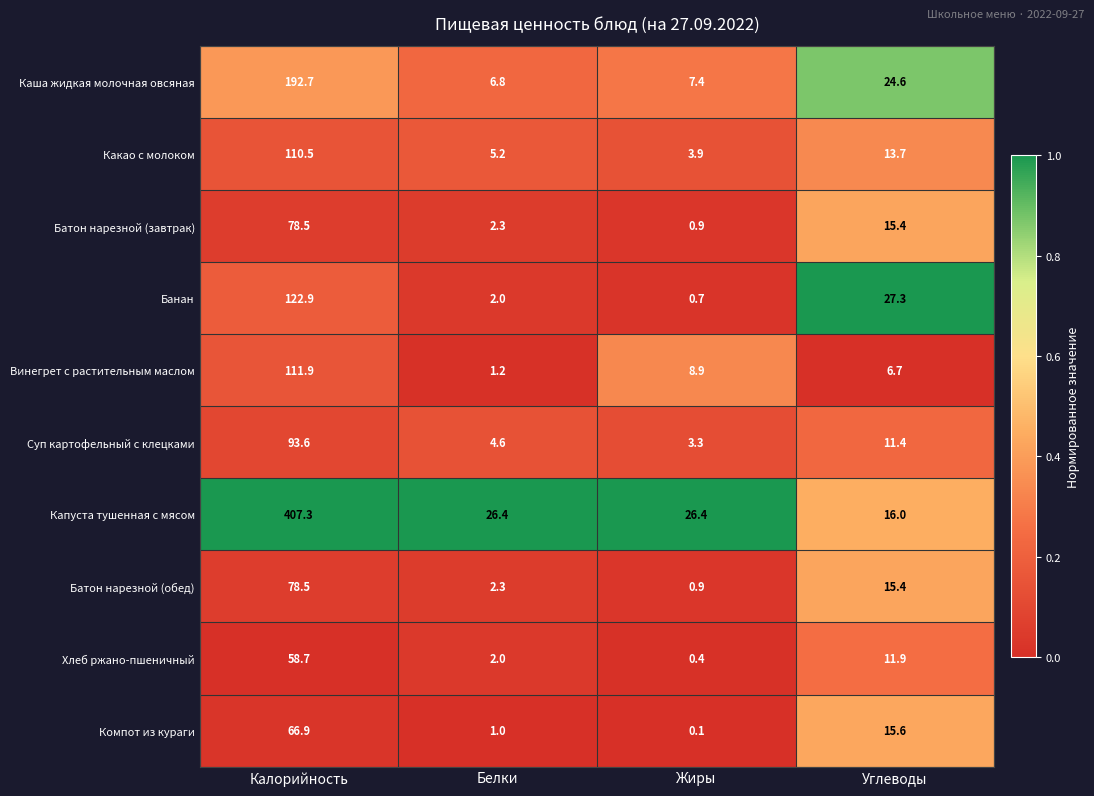

Count the number of categories in the chart.

4